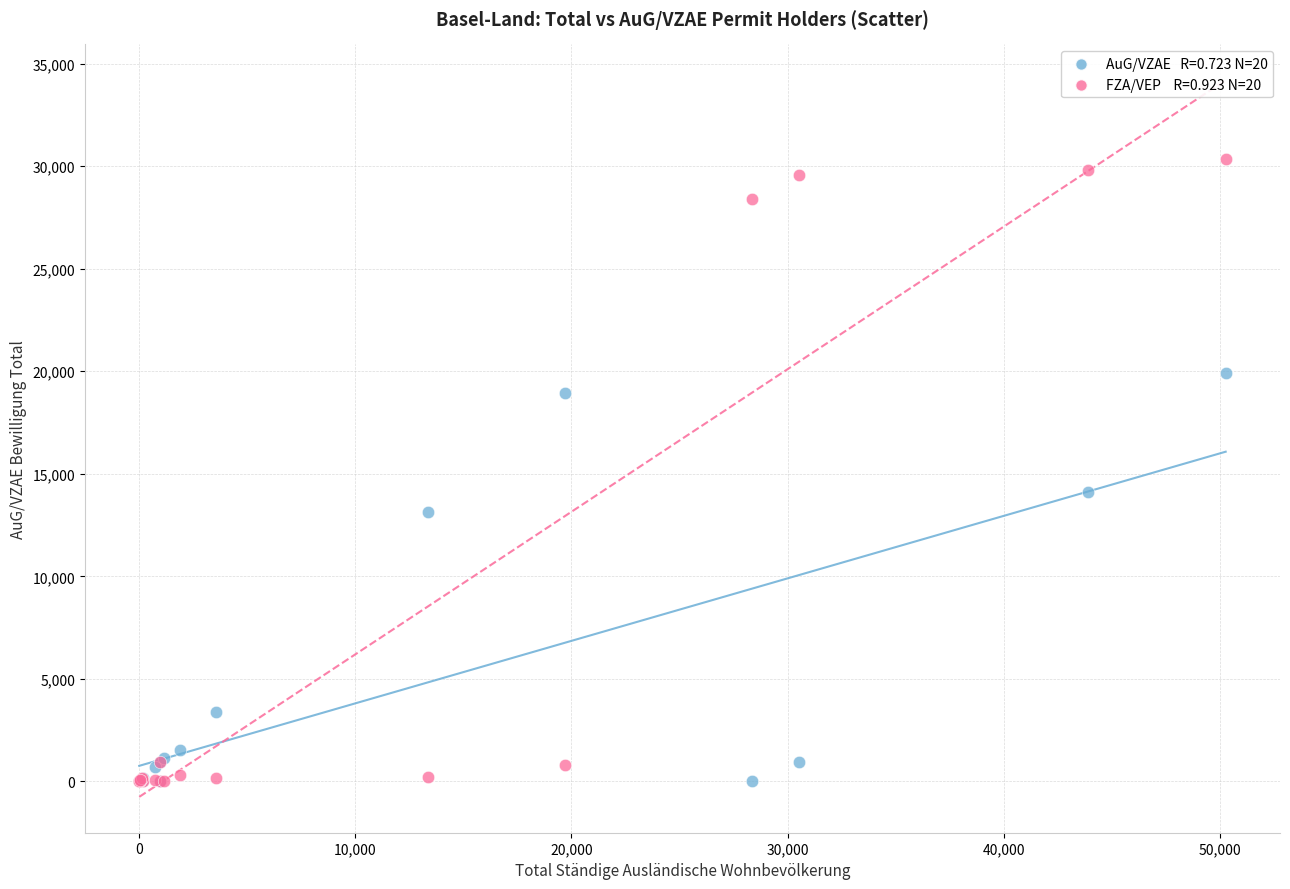

Across all series, what Y value is closest to 15183?

14092